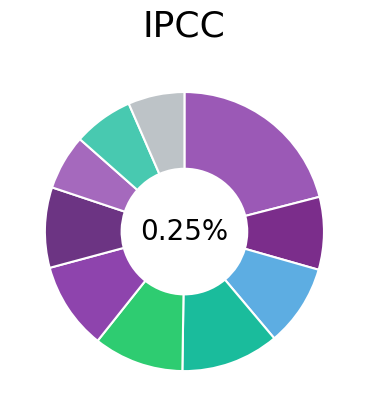

Which slice is the largest?

pct05